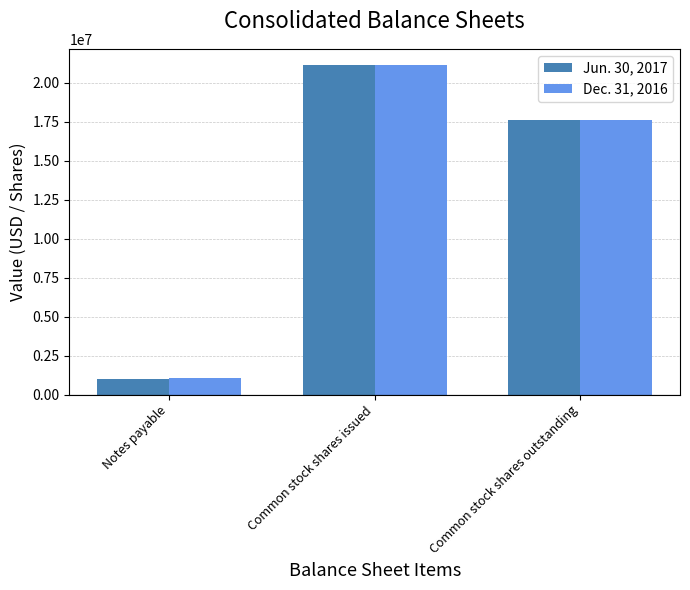

Is the value of Jun. 30, 2017 at Notes payable greater than the value of Dec. 31, 2016 at Common stock shares issued?

No